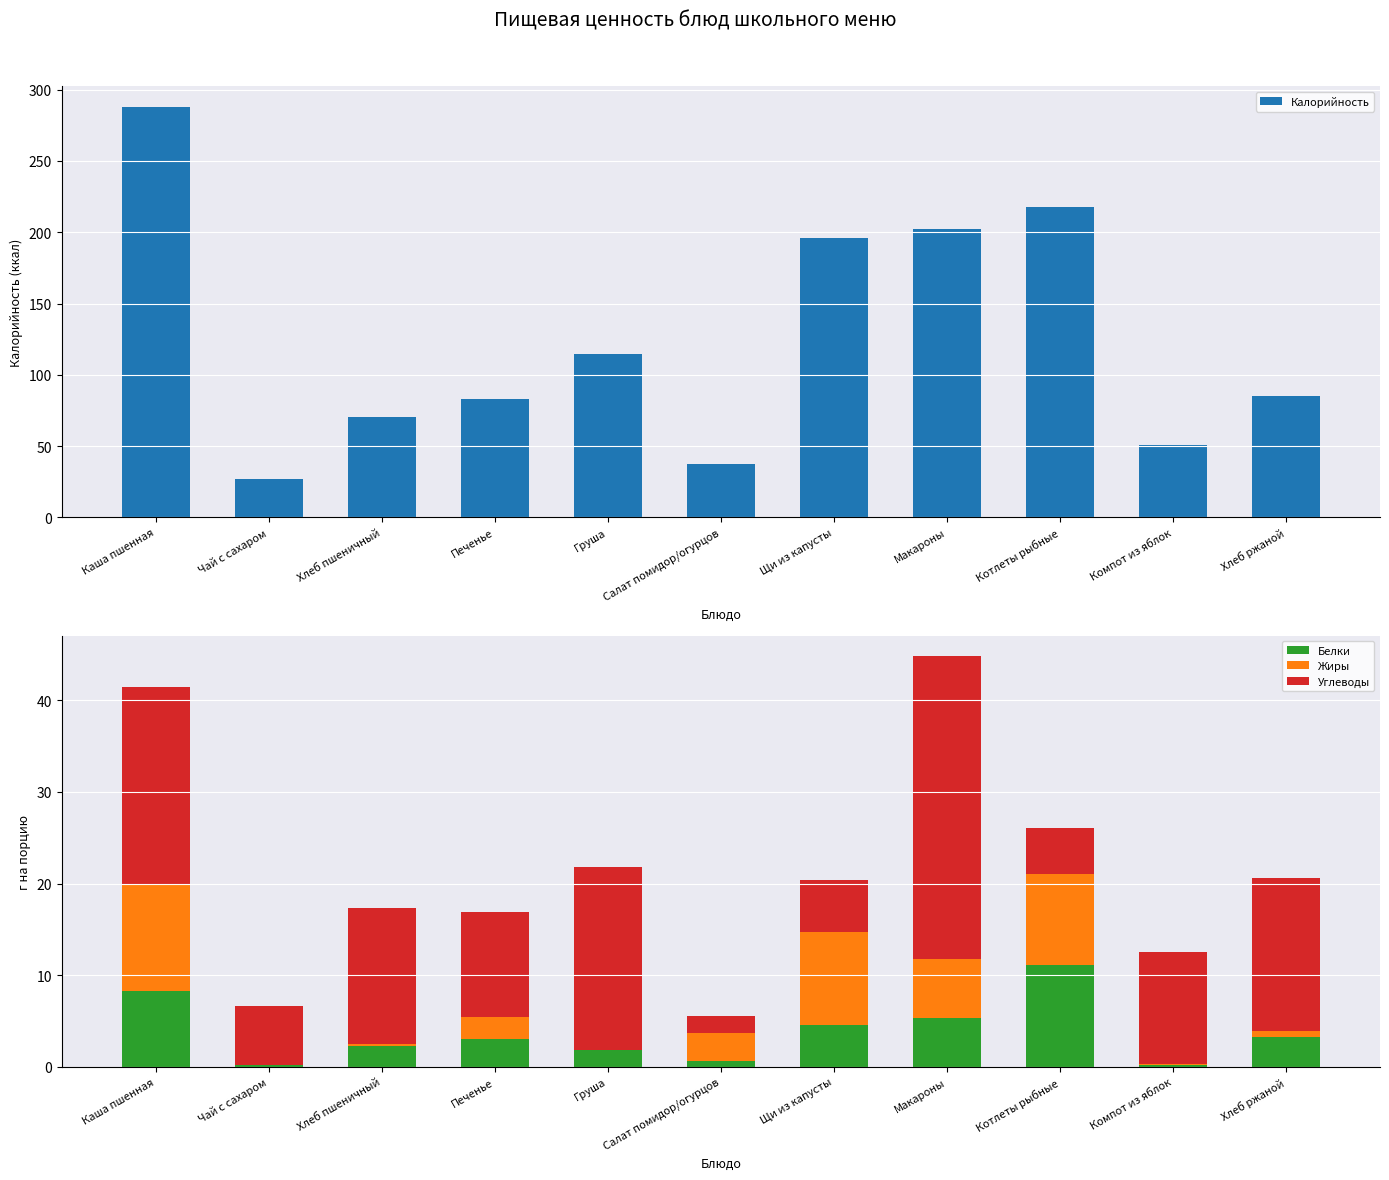

What is the maximum value for Белки?

11.1